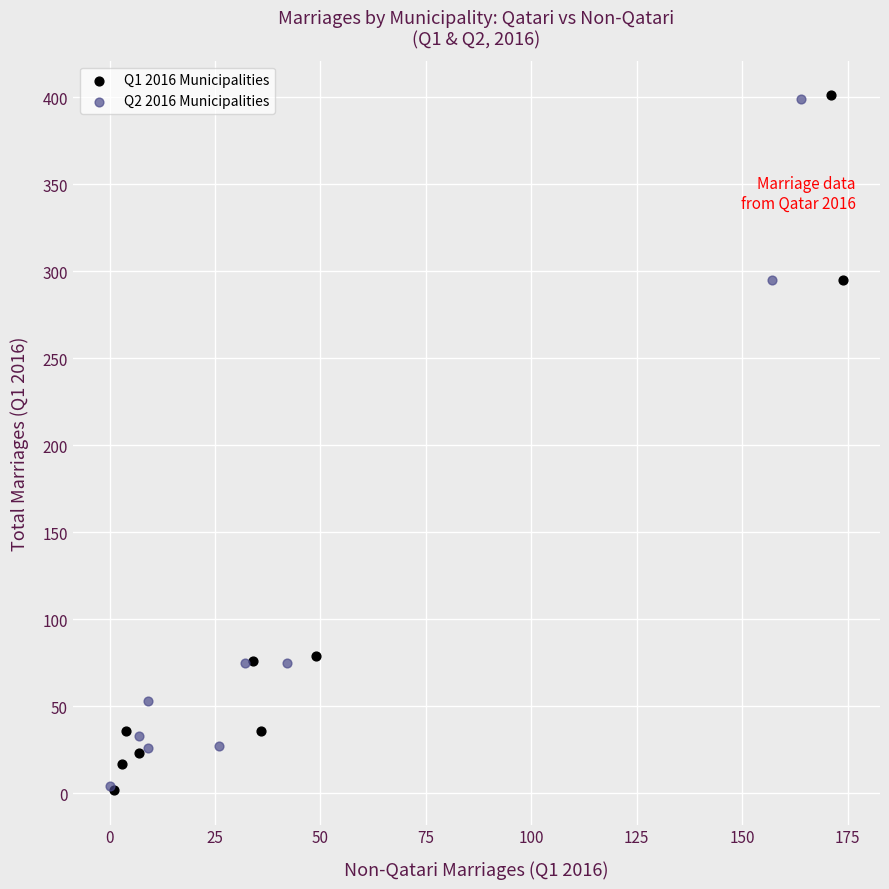

Which series has the widest spread of Y values?

Q1 2016 Municipalities